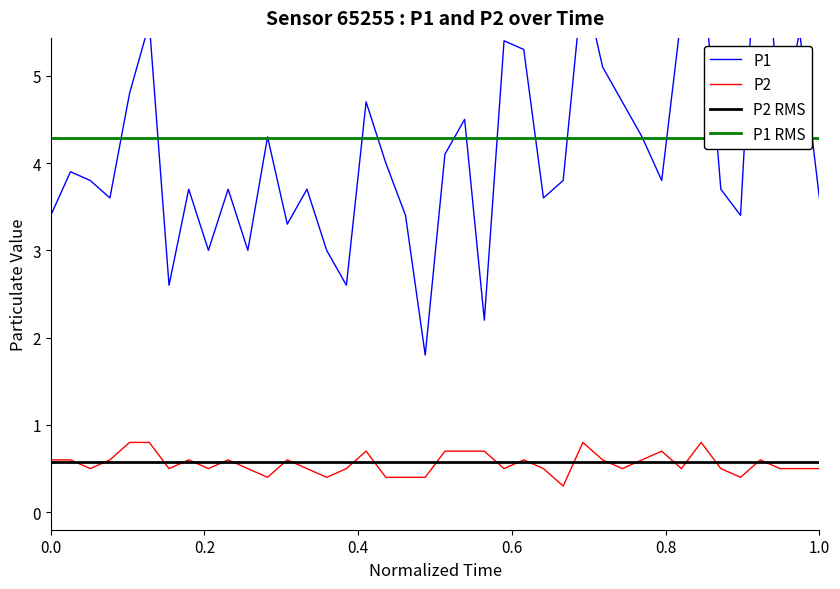

What is the lowest value of the P2 series?

0.3